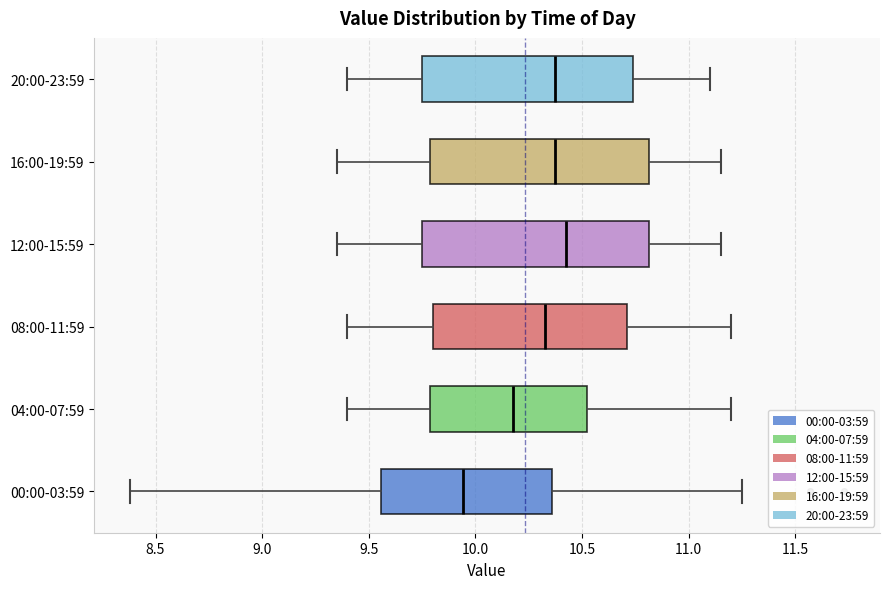

Reading bottom to top, read every box against the x-axis: the position of its median line, the range the box covers, and the ends of its whiskers. The values are not printed on the chart, so give them approximately, as read against the axis.

00:00-03:59: median 9.95, box 9.55 to 10.35, whiskers 8.40 to 11.25
04:00-07:59: median 10.20, box 9.80 to 10.55, whiskers 9.40 to 11.20
08:00-11:59: median 10.35, box 9.80 to 10.70, whiskers 9.40 to 11.20
12:00-15:59: median 10.45, box 9.75 to 10.80, whiskers 9.35 to 11.15
16:00-19:59: median 10.40, box 9.80 to 10.80, whiskers 9.35 to 11.15
20:00-23:59: median 10.40, box 9.75 to 10.75, whiskers 9.40 to 11.10